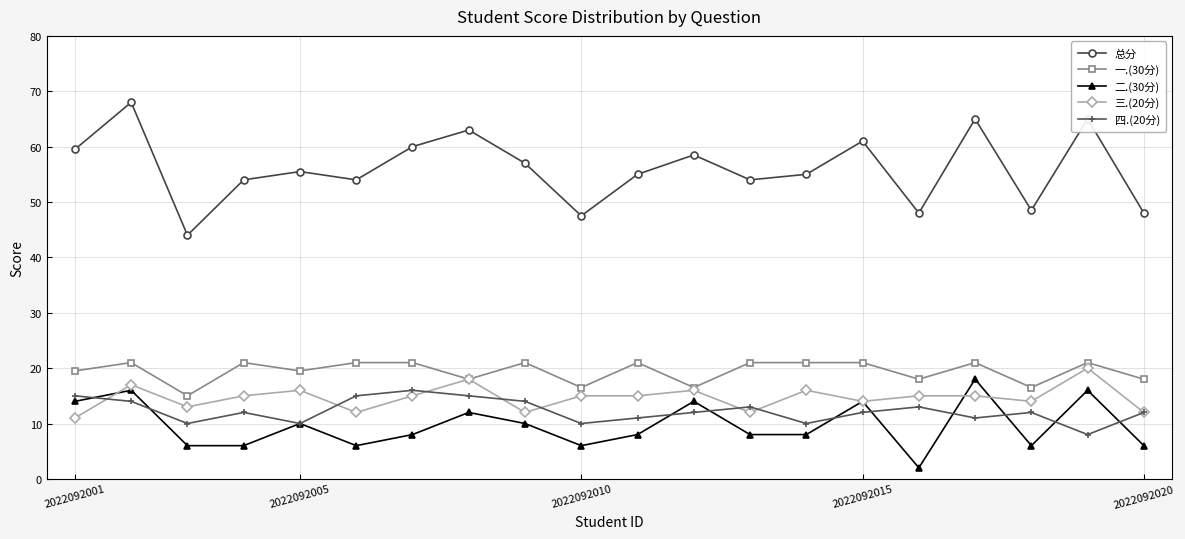

Which series has the largest total across all categories?

总分